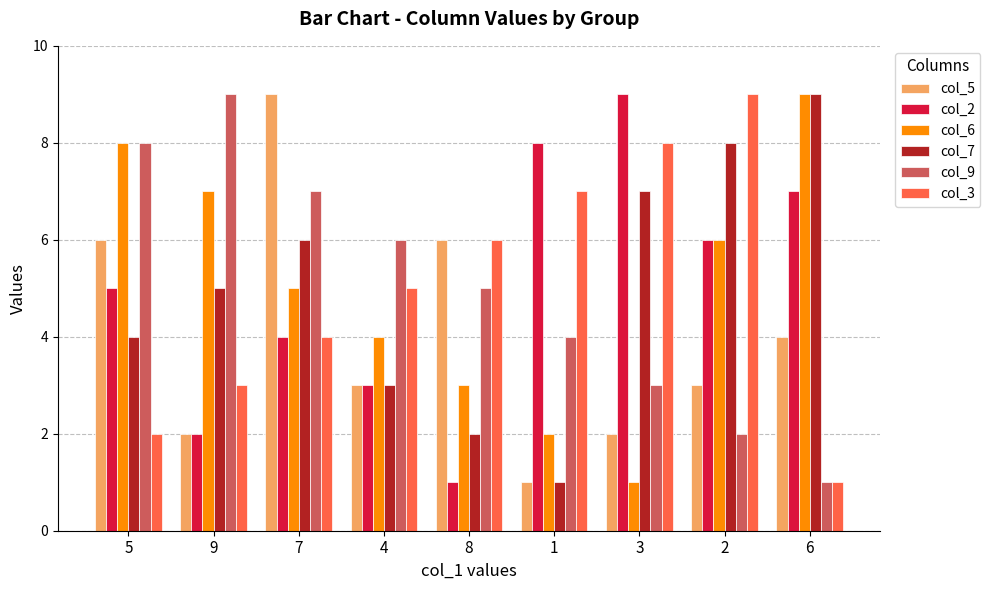

What is the spread (max minus min) of values at 2?

7